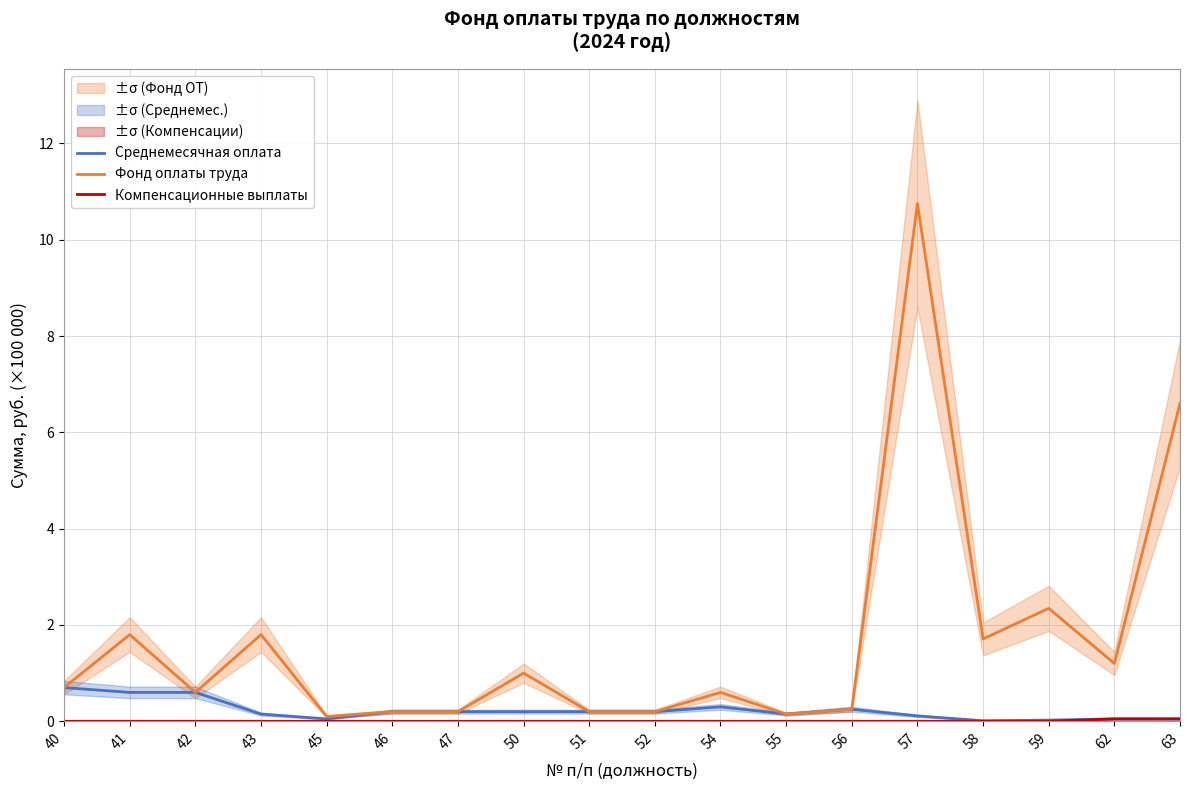

The Среднемесячная оплата series shows 0.2 at 42. True or false?

False